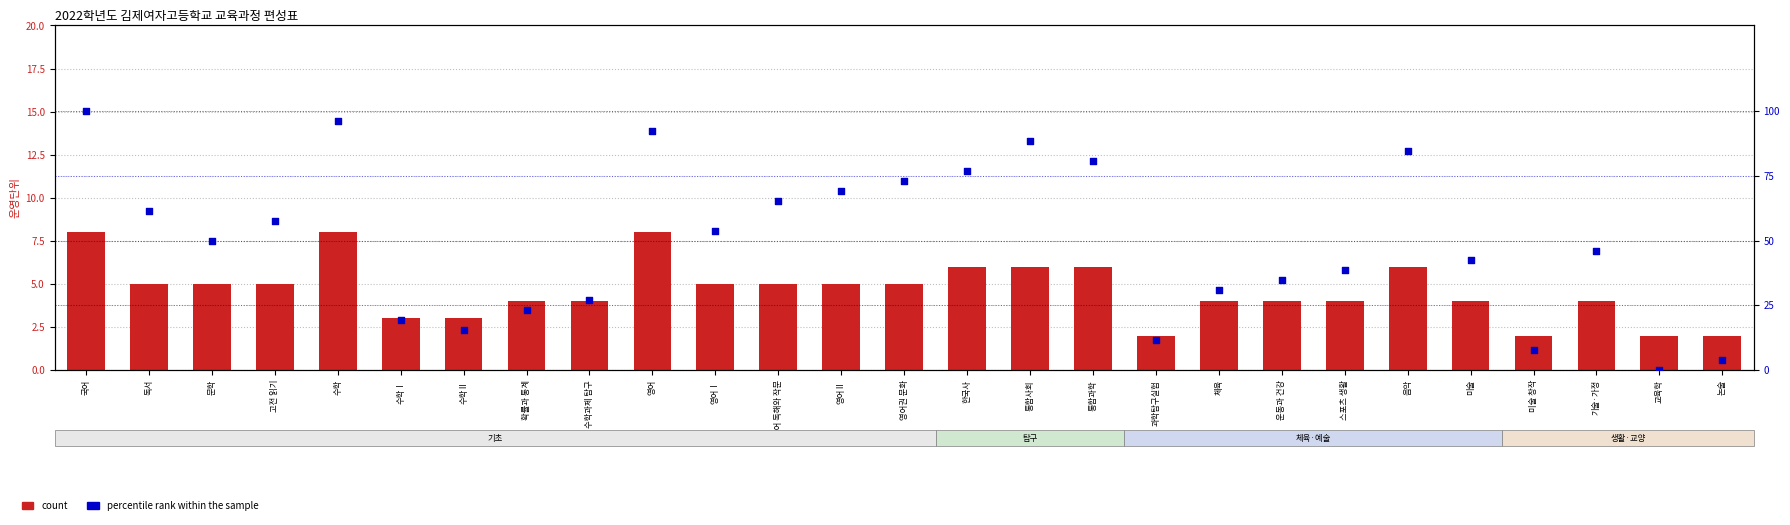

Is the value of percentile rank within the sample at 음악 greater than the value of count at 확률과 통계?

Yes